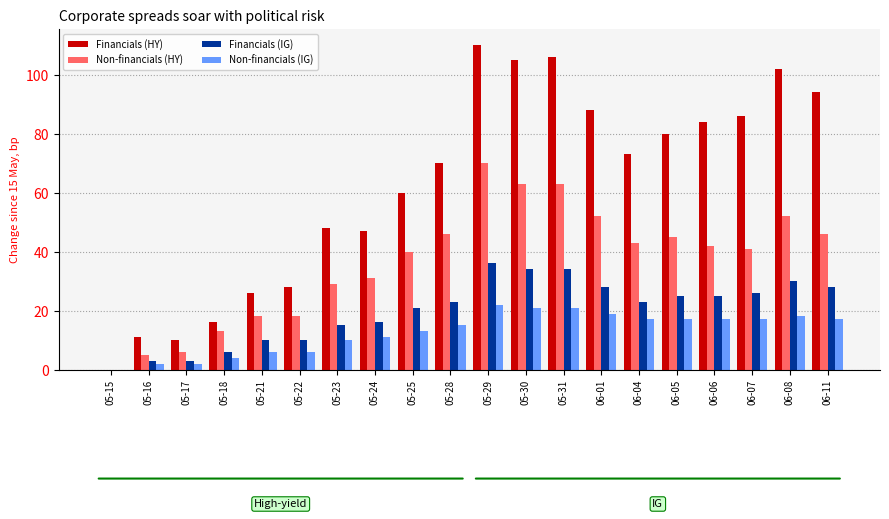

How many values in Non-financials (HY) are above zero?

19